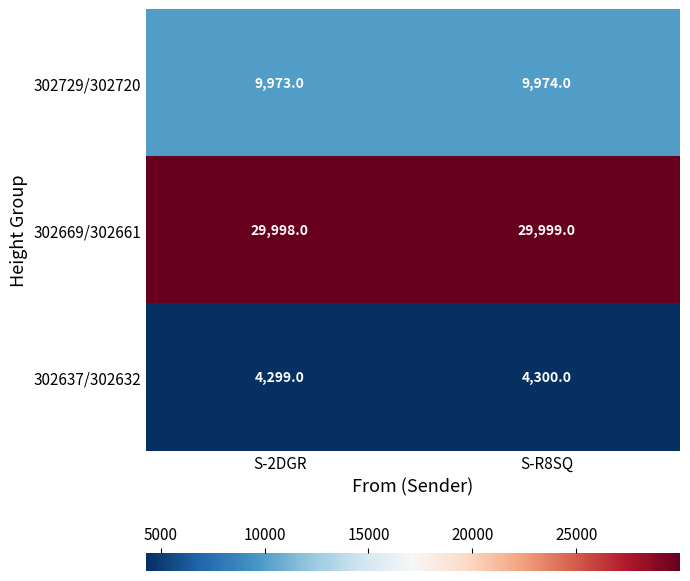

What is the spread (max minus min) of values at S-R8SQ?

25699